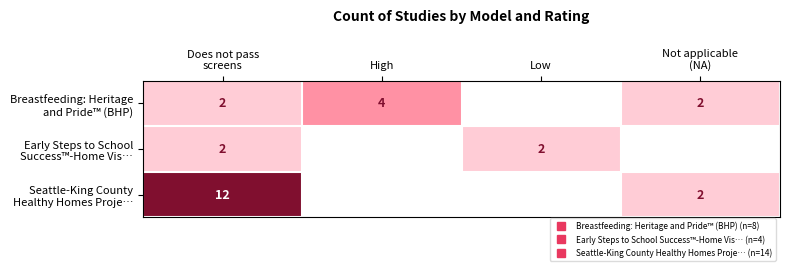

At Low, list the series in order from largest to smallest.

Early Steps to School Success™-Home Vis…, Breastfeeding: Heritage and Pride™ (BHP), Seattle-King County Healthy Homes Proje…